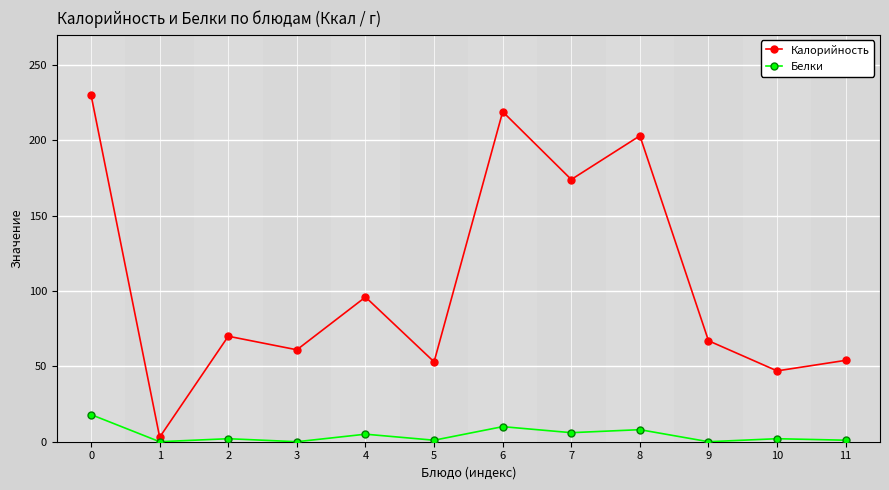

At how many categories does at least one series exceed 135?

4